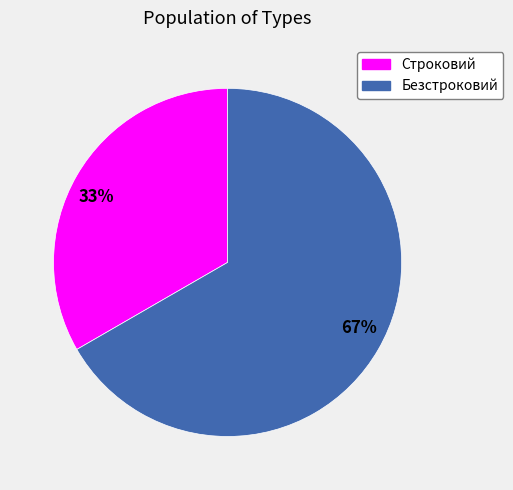

Rank the categories by value from lowest to highest.

33%, 67%